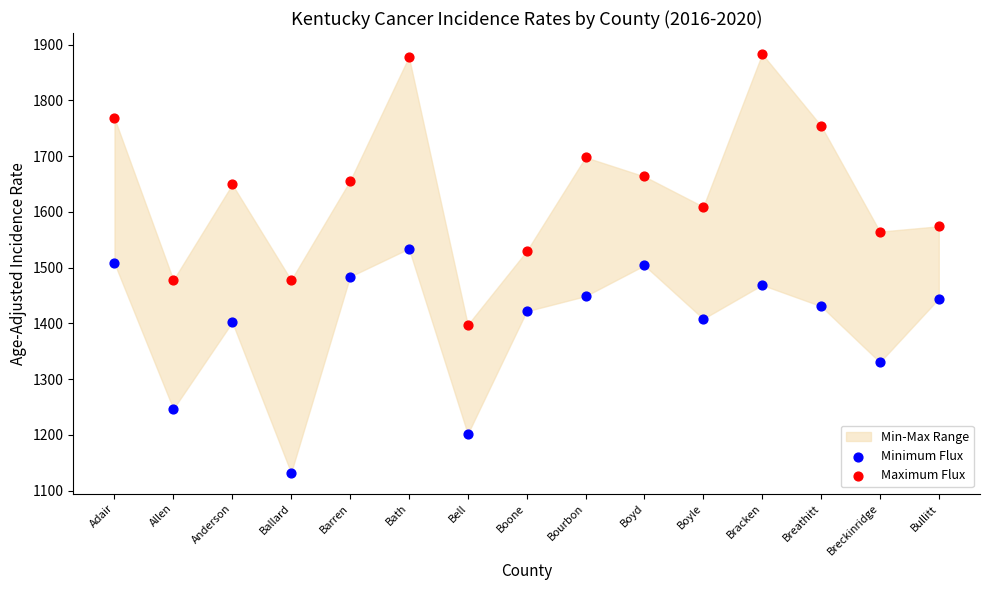

Across all data points, what is the range of Y values (max minus min)?

751.2